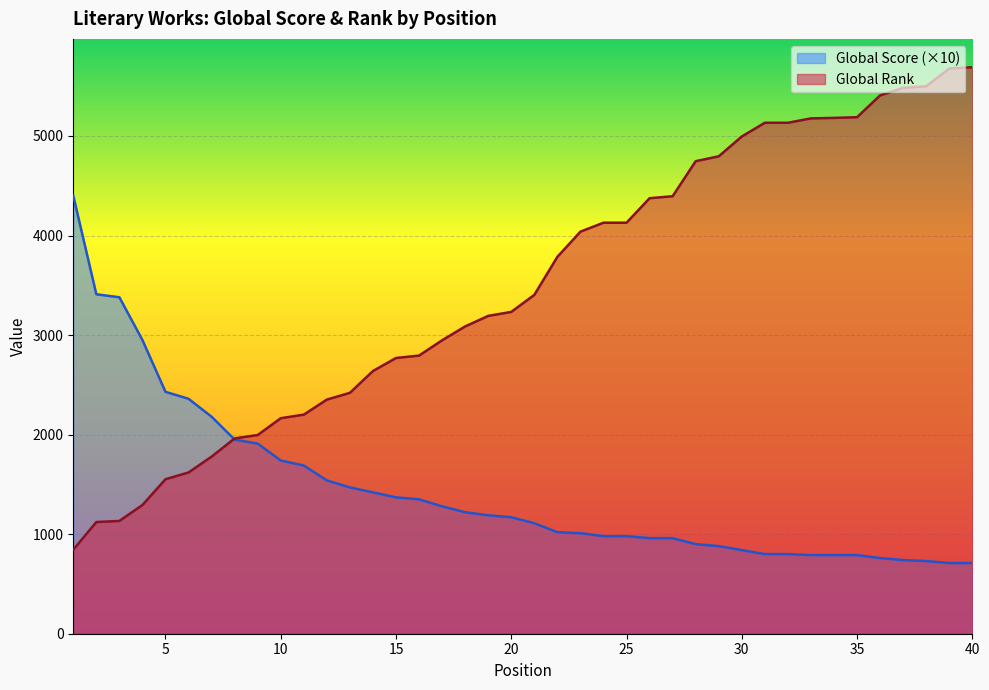

Which series changed the most between 21 and 31?

Global Rank